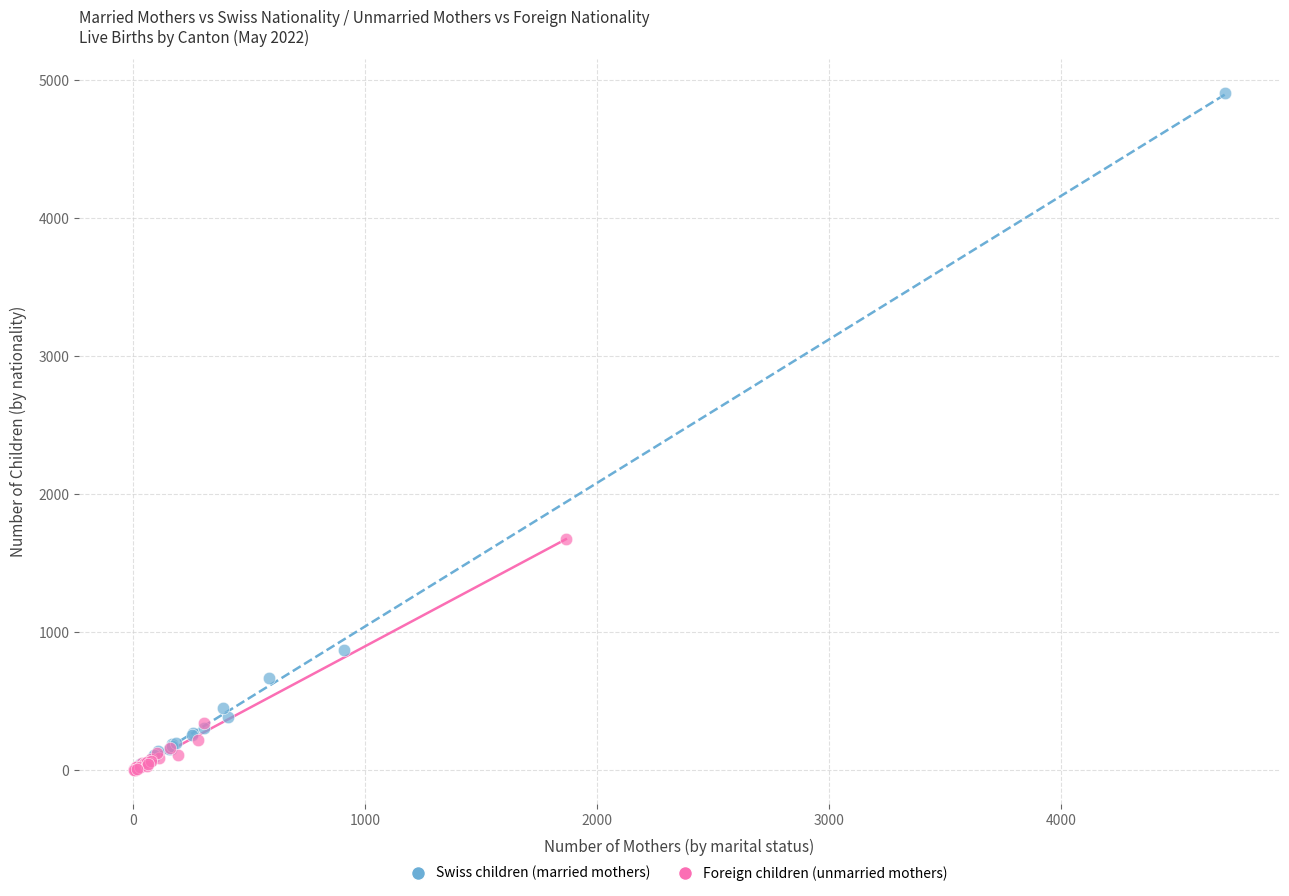

Which series has the largest Y range (max minus min)?

Swiss children (married mothers)